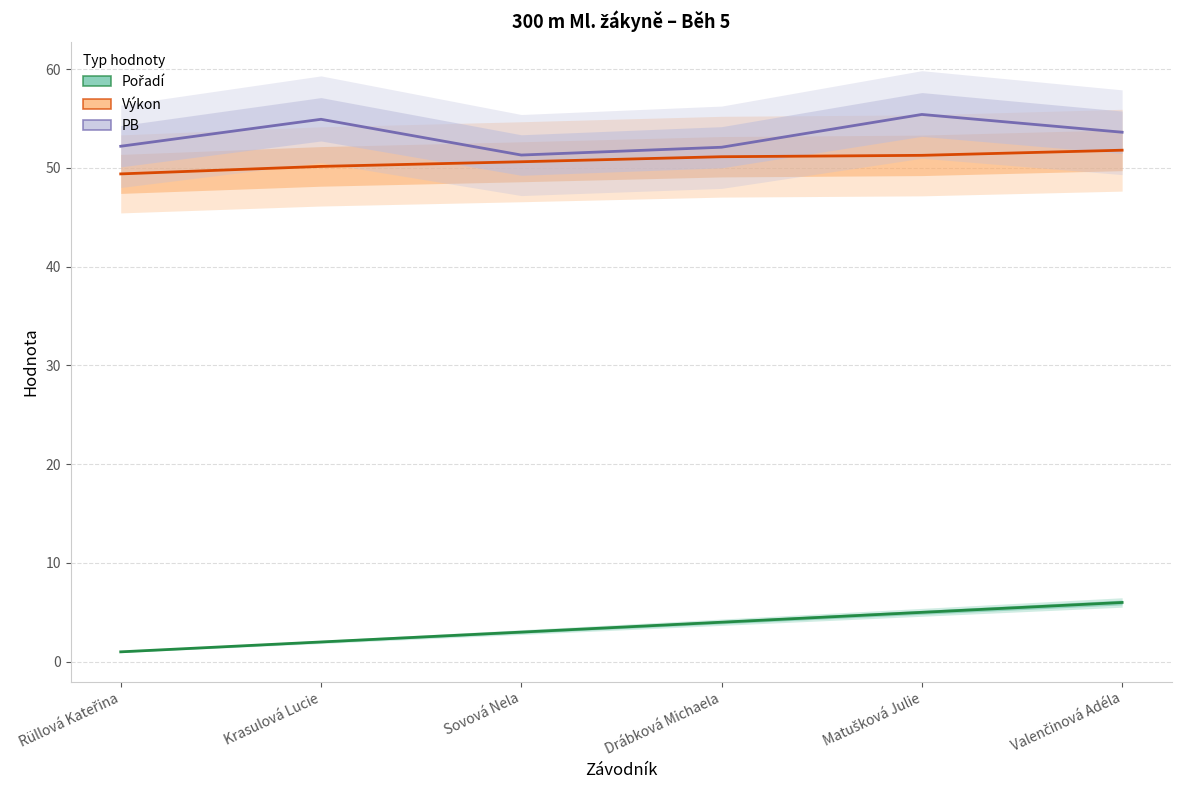

How many lines are shown in the chart?

3